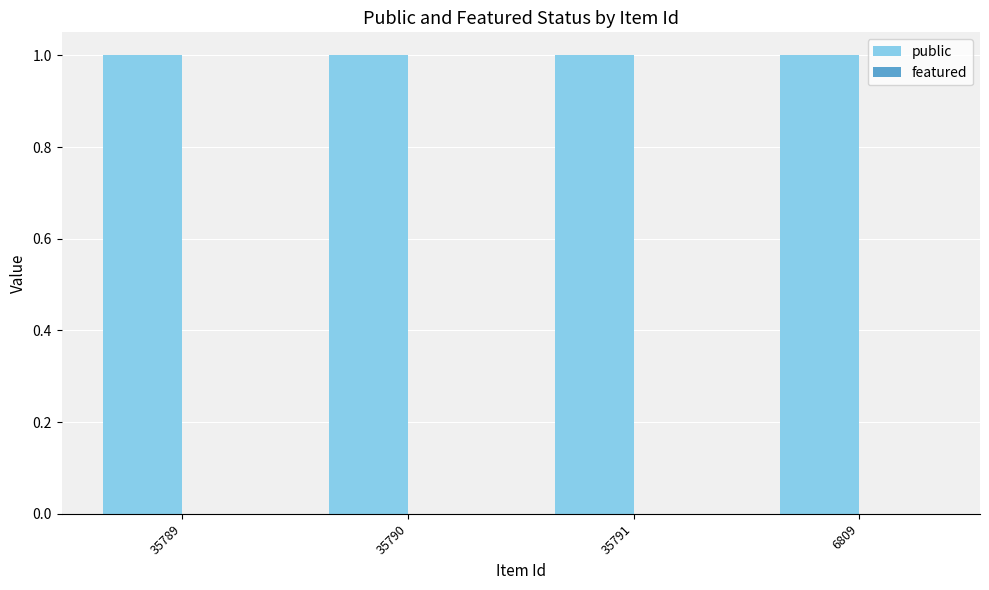

Does the chart contain stacked bars?

No